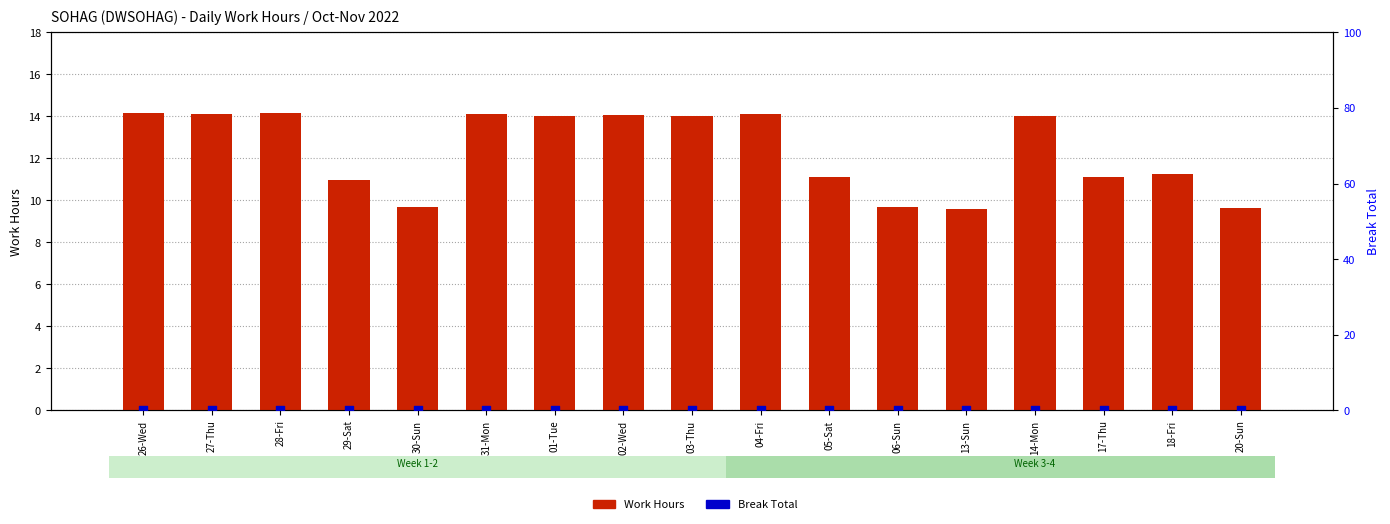

At which category is the sum across all series the highest?

26-Wed